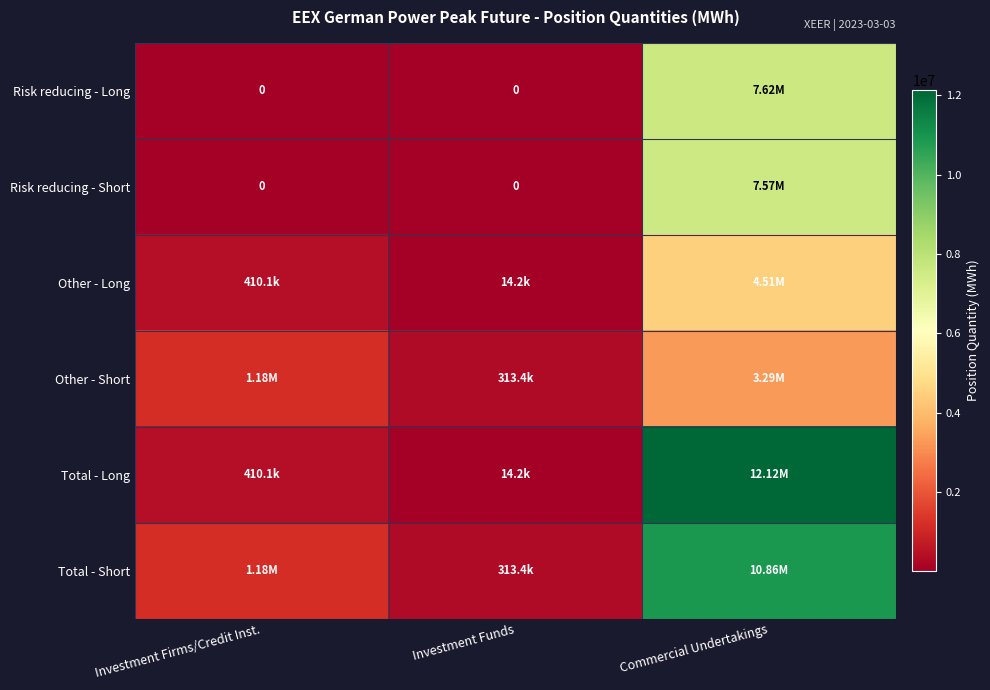

How many data points in Other - Short are above 1181244?

1